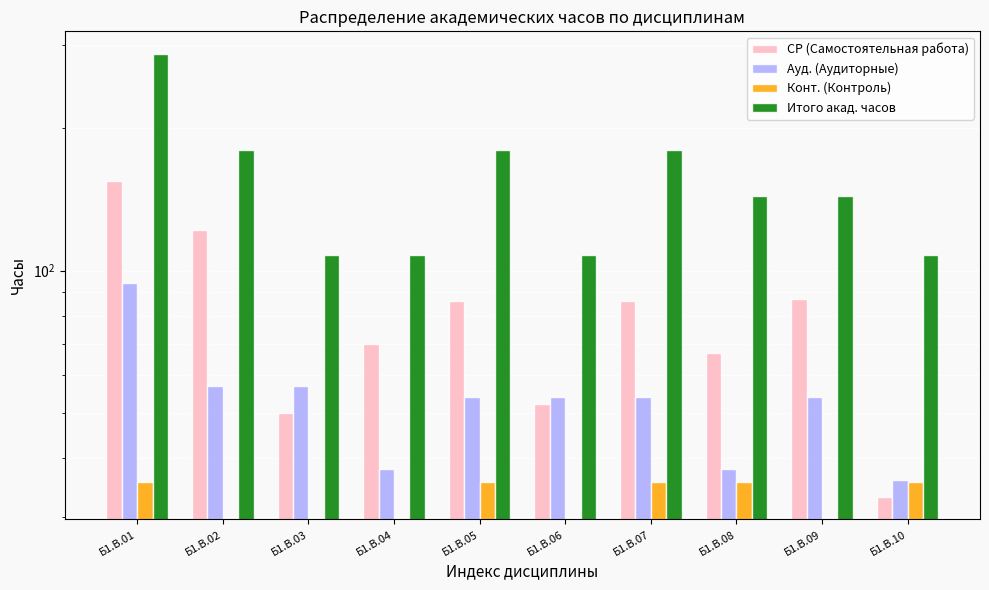

Reading left to right, what are all the values shown in this chart?

СР (Самостоятельная работа): 154.4	122.0	50.0	69.9	86.2	52.1	86.2	67.0	87.1	33.1
Ауд. (Аудиторные): 94.0	57.0	57.0	38.0	54.0	54.0	54.0	38.0	54.0	36.0
Конт. (Контроль): 35.7	0.0	0.0	0.0	35.7	0.0	35.7	35.7	0.0	35.7
Итого акад. часов: 288.0	180.0	108.0	108.0	180.0	108.0	180.0	144.0	144.0	108.0